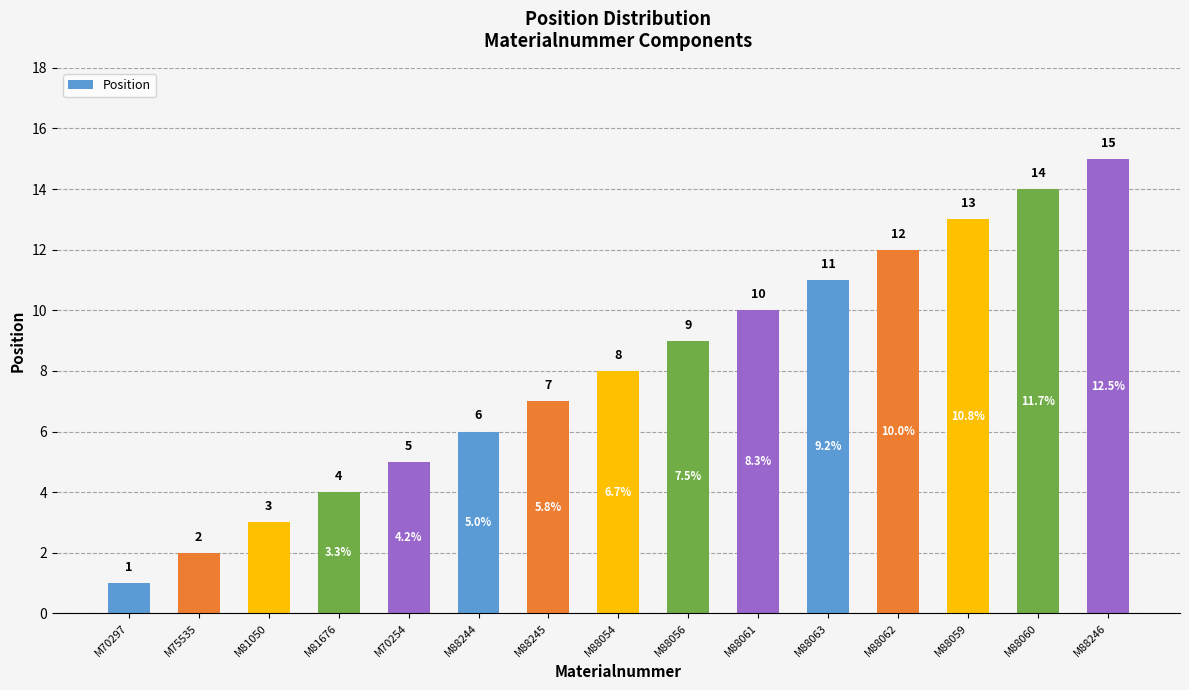

Which label corresponds to the largest value in the chart?

M88246